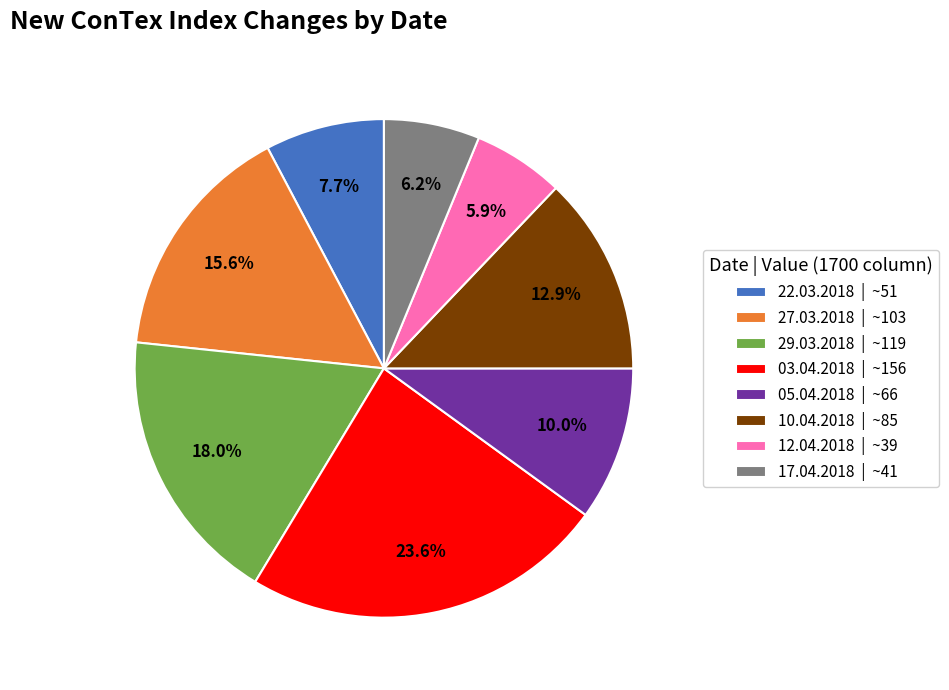

Which has a higher value, 29.03.2018 or 05.04.2018?

29.03.2018